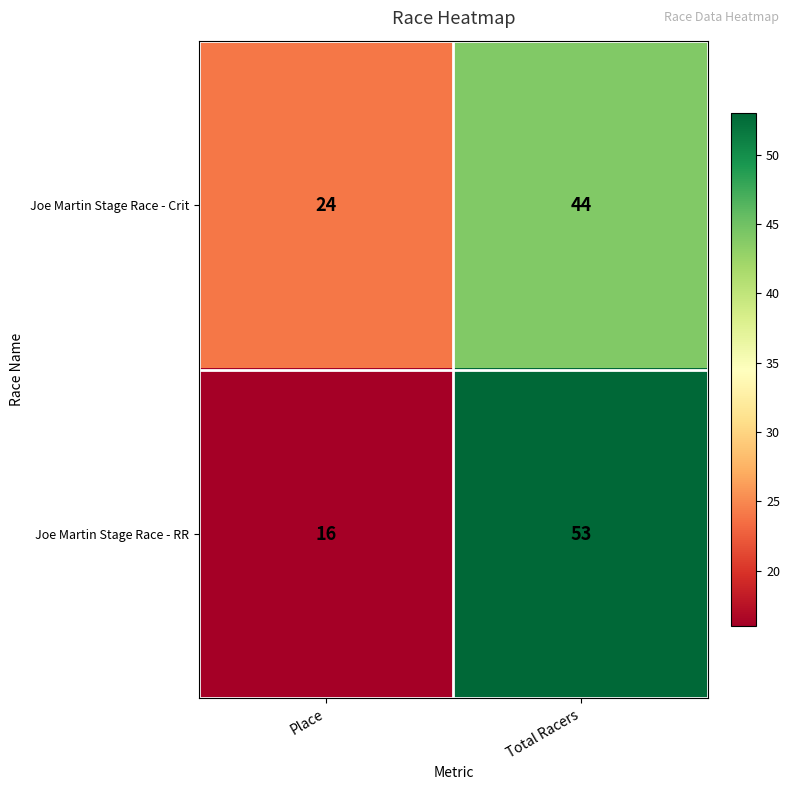

Read the Joe Martin Stage Race - RR value at Total Racers.

53